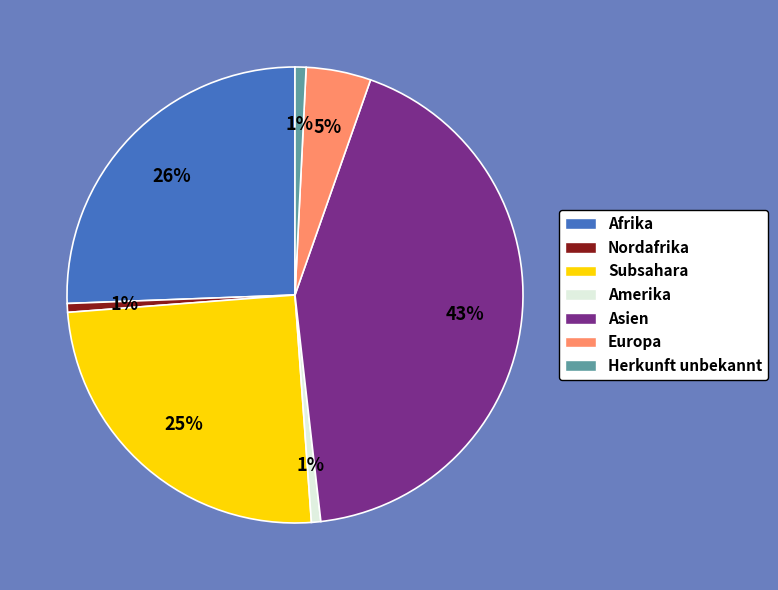

Combined, do Asien and Nordafrika account for over 50%?

No